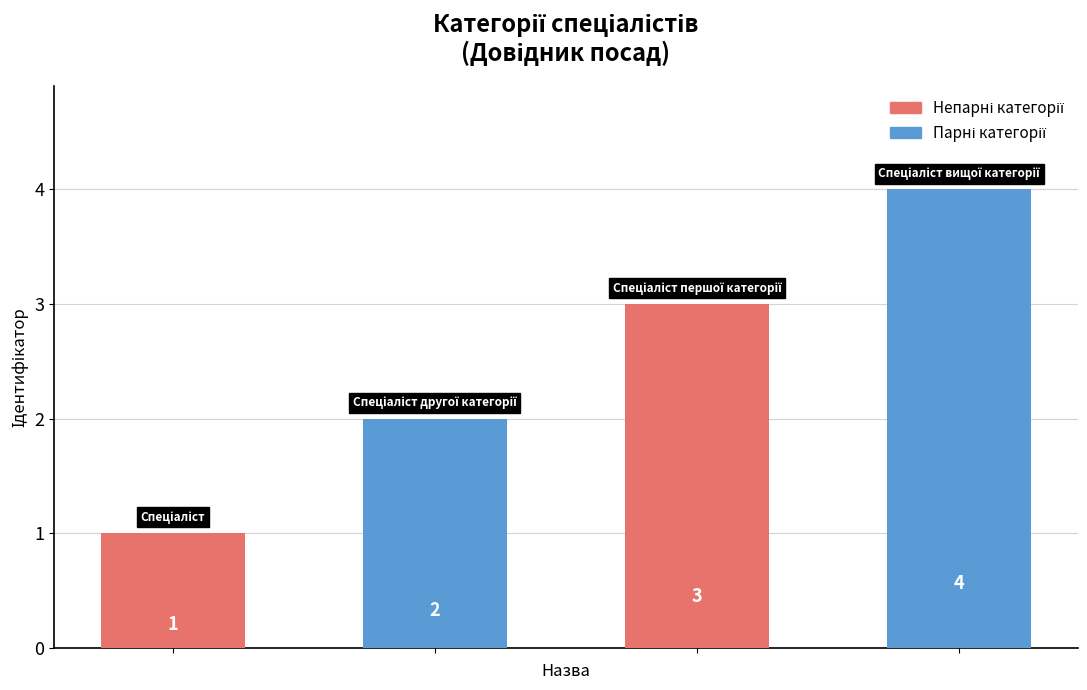

What is the sum of all values?

10